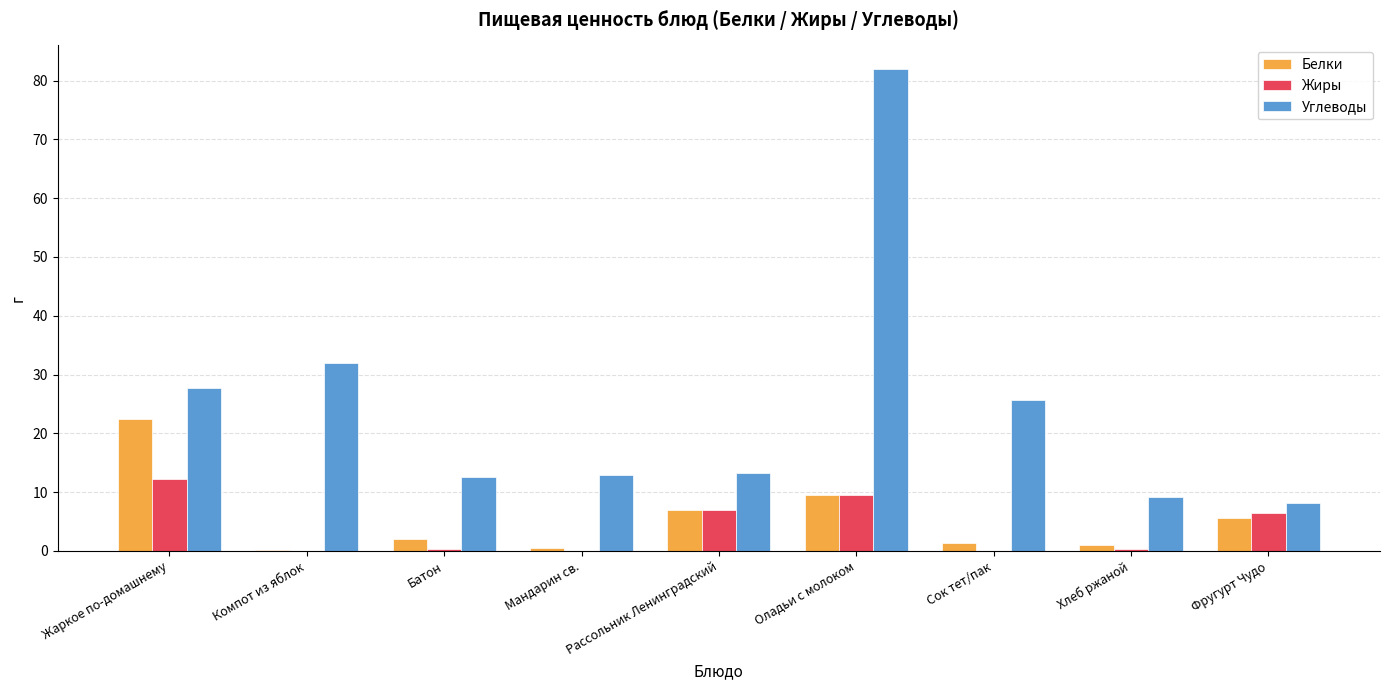

What are all the series names shown in the legend?

Белки, Жиры, Углеводы